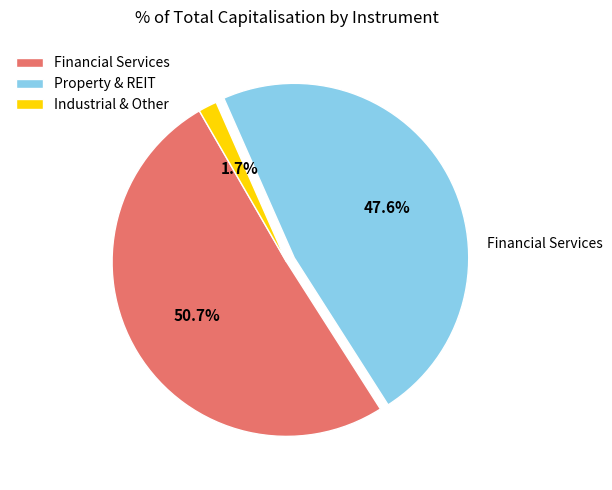

How many slices are in this pie chart?

3